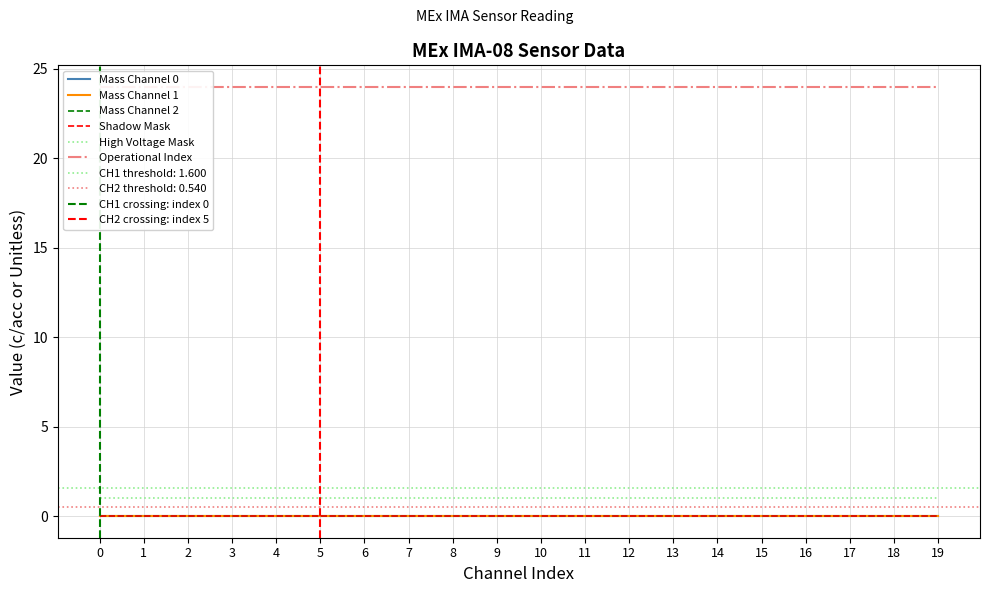

Which series has the widest spread of values?

Mass Channel 0